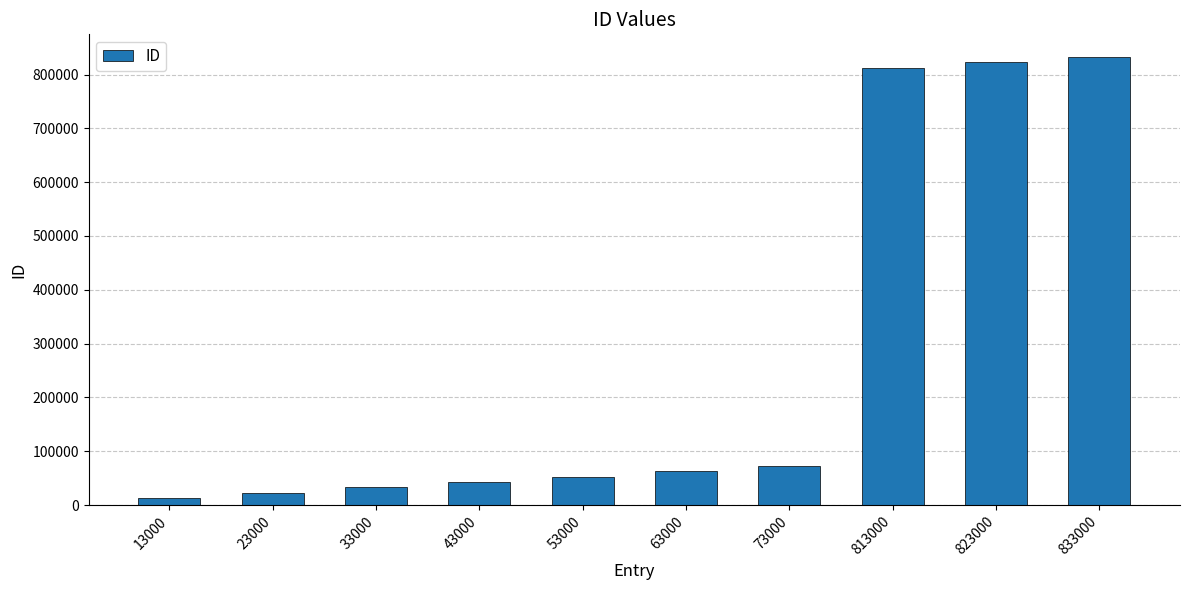

What is the difference between the second highest and second lowest values?

800000